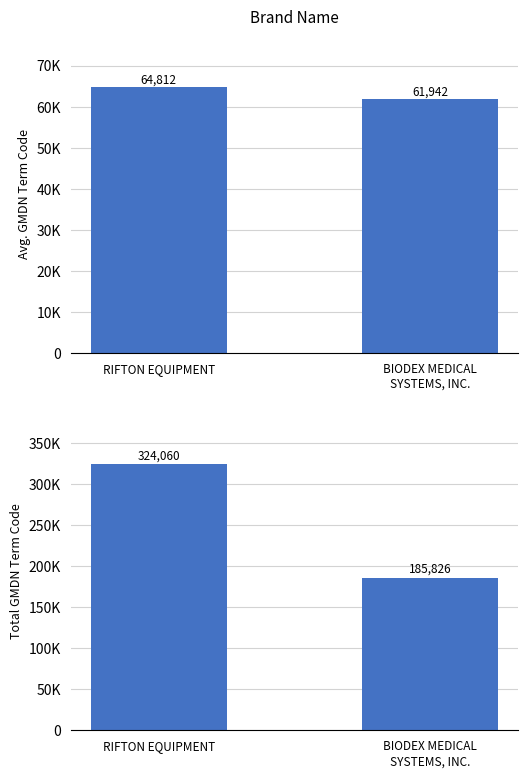

What is the label of the 1st bar from the right?

BIODEX MEDICAL
SYSTEMS, INC.